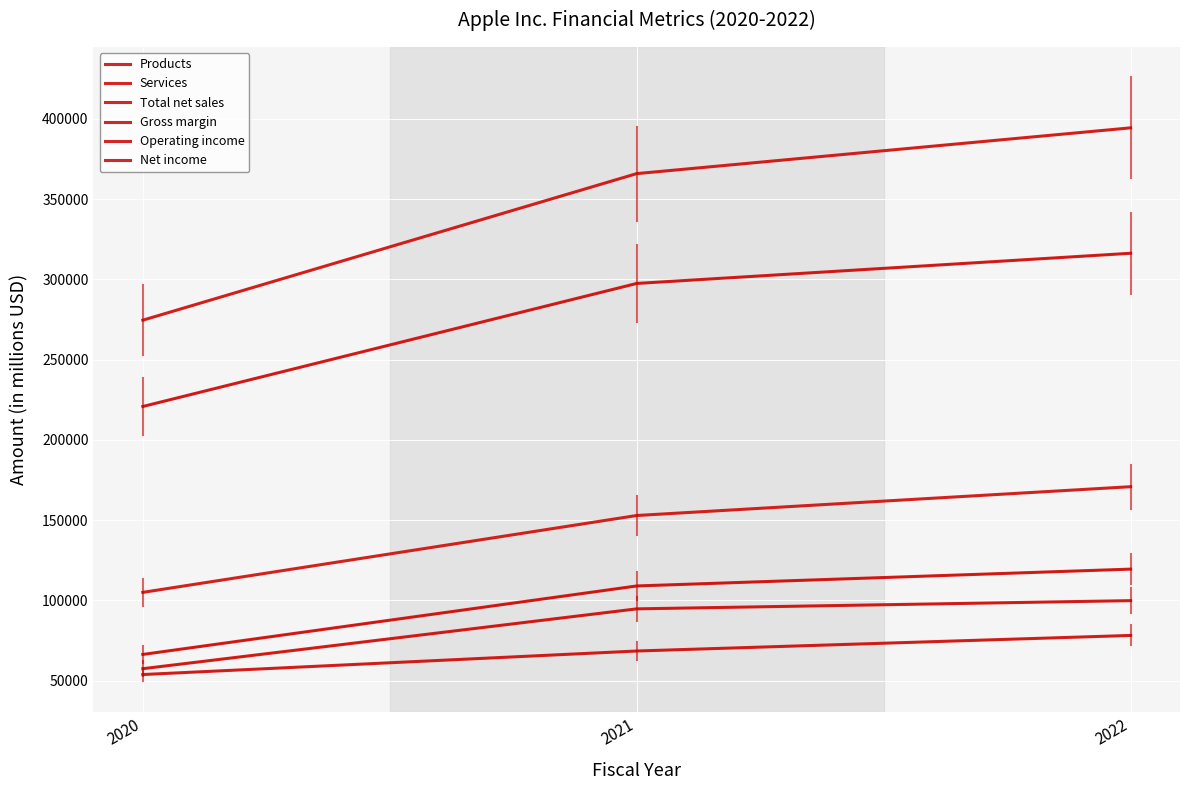

Which series has the widest spread of values?

Total net sales